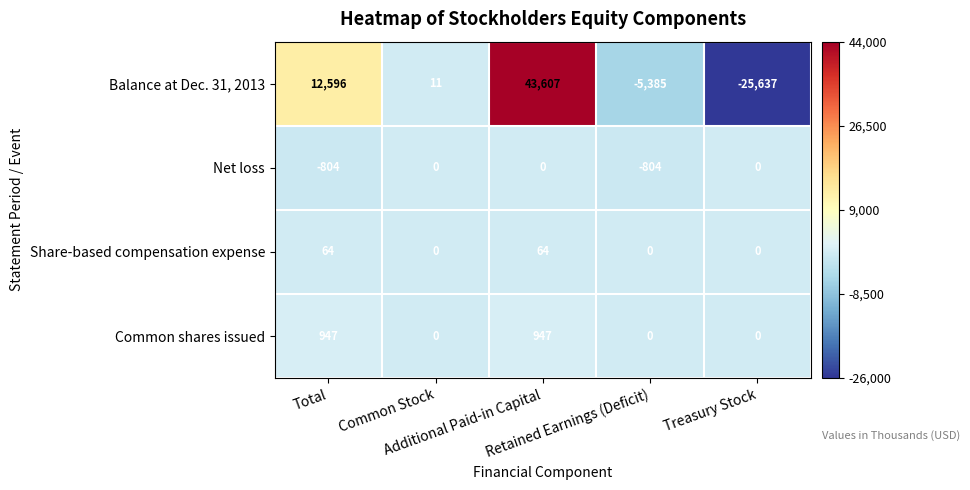

Rank the series by their maximum value, from lowest to highest.

Net loss, Share-based compensation expense, Common shares issued, Balance at Dec. 31, 2013